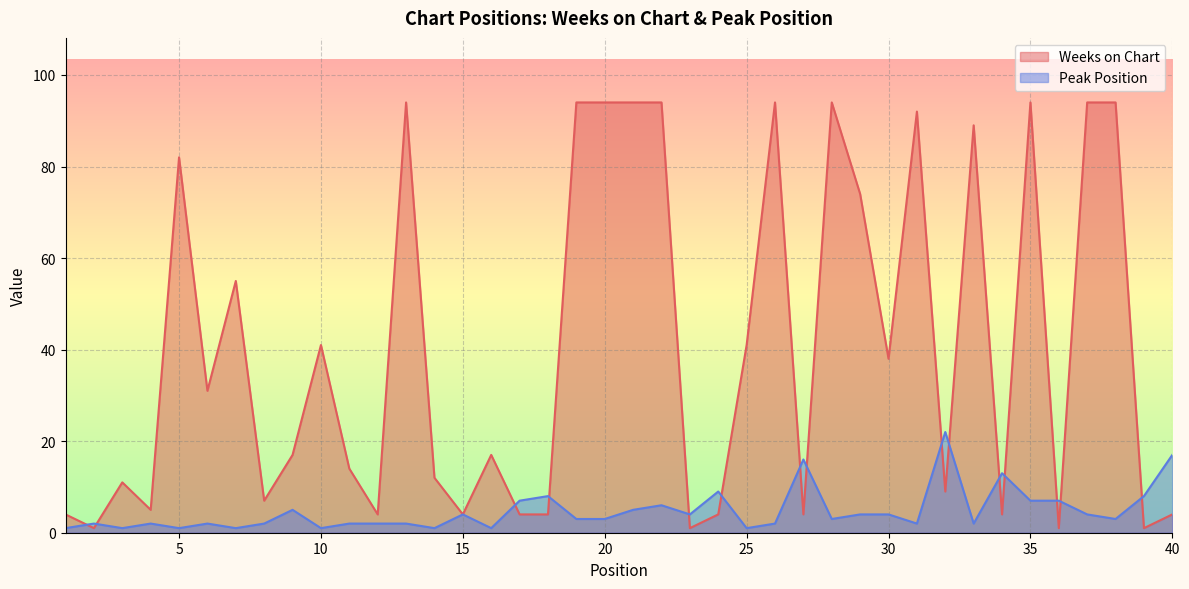

True or false: Peak Position has a value of 3 at 20.

True